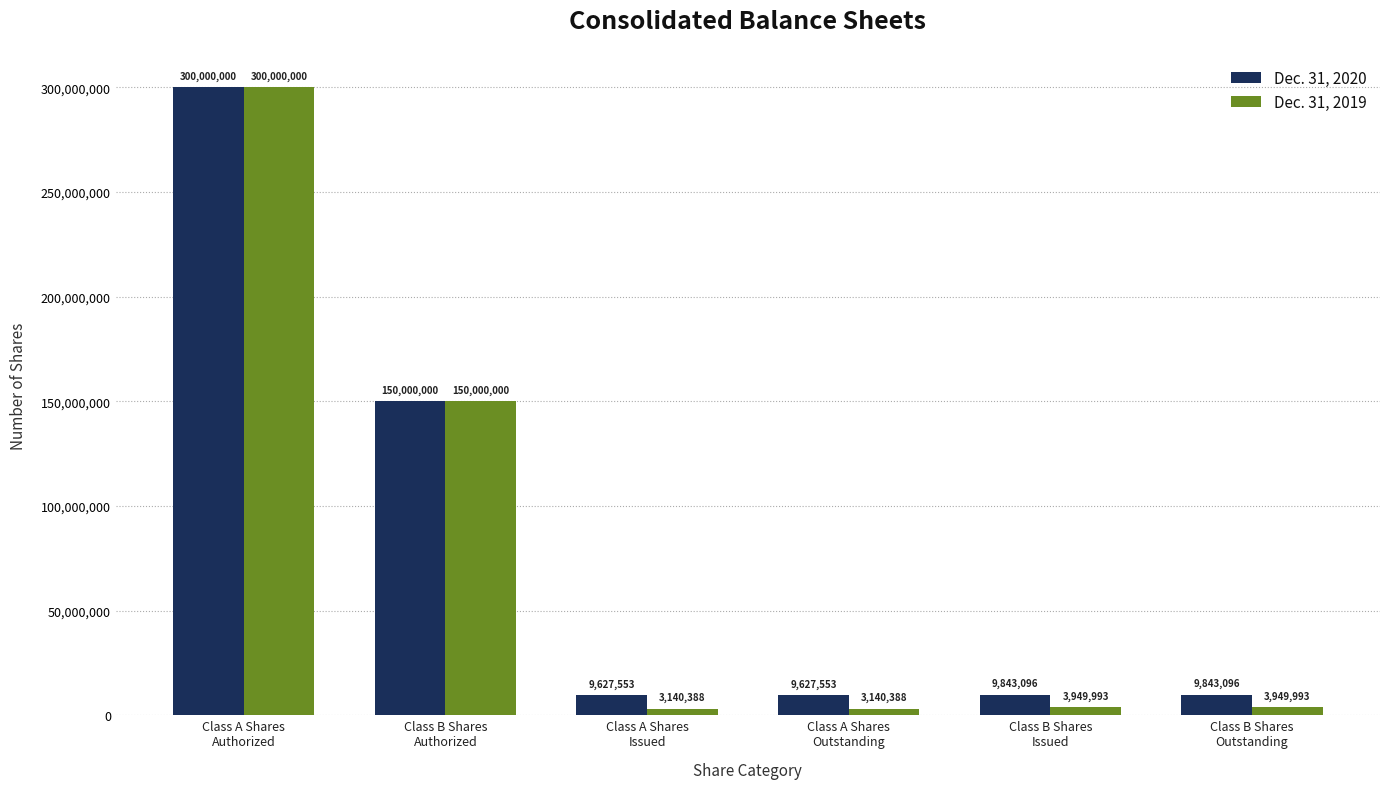

What is the difference between the highest and lowest values at Class B Shares
Outstanding?

5893103